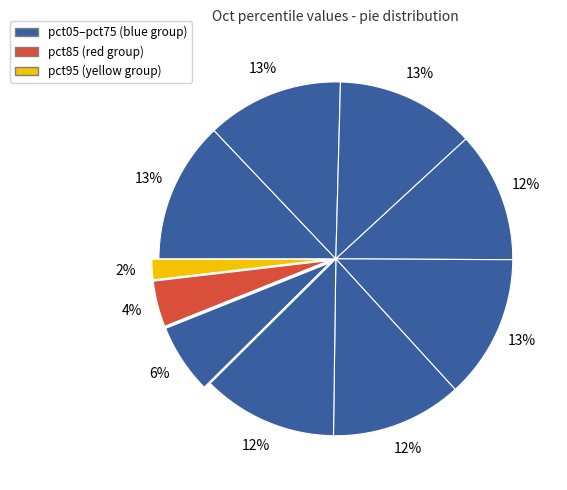

How many slices are in this pie chart?

10